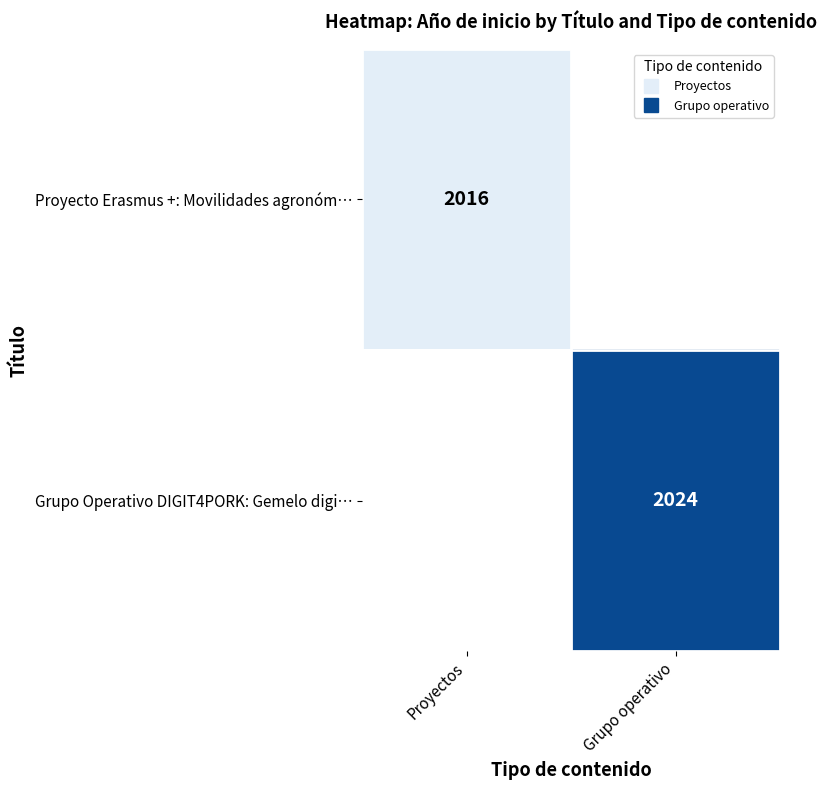

List the labels in order of Proyecto Erasmus +: Movilidades agronóm… value, smallest first.

Proyectos, Grupo operativo